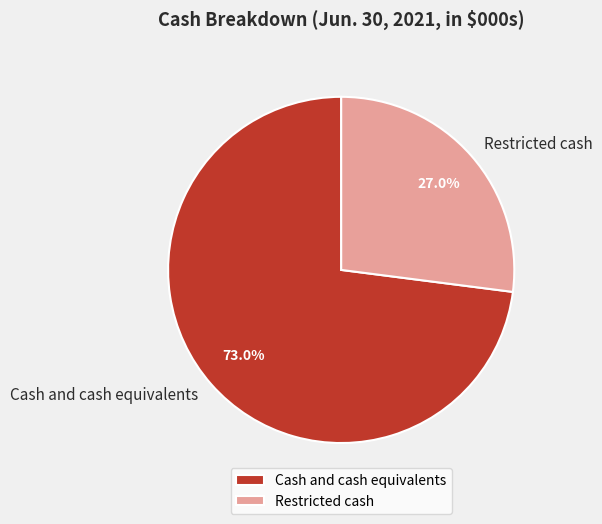

To the nearest percent, what is the average slice percentage?

50%